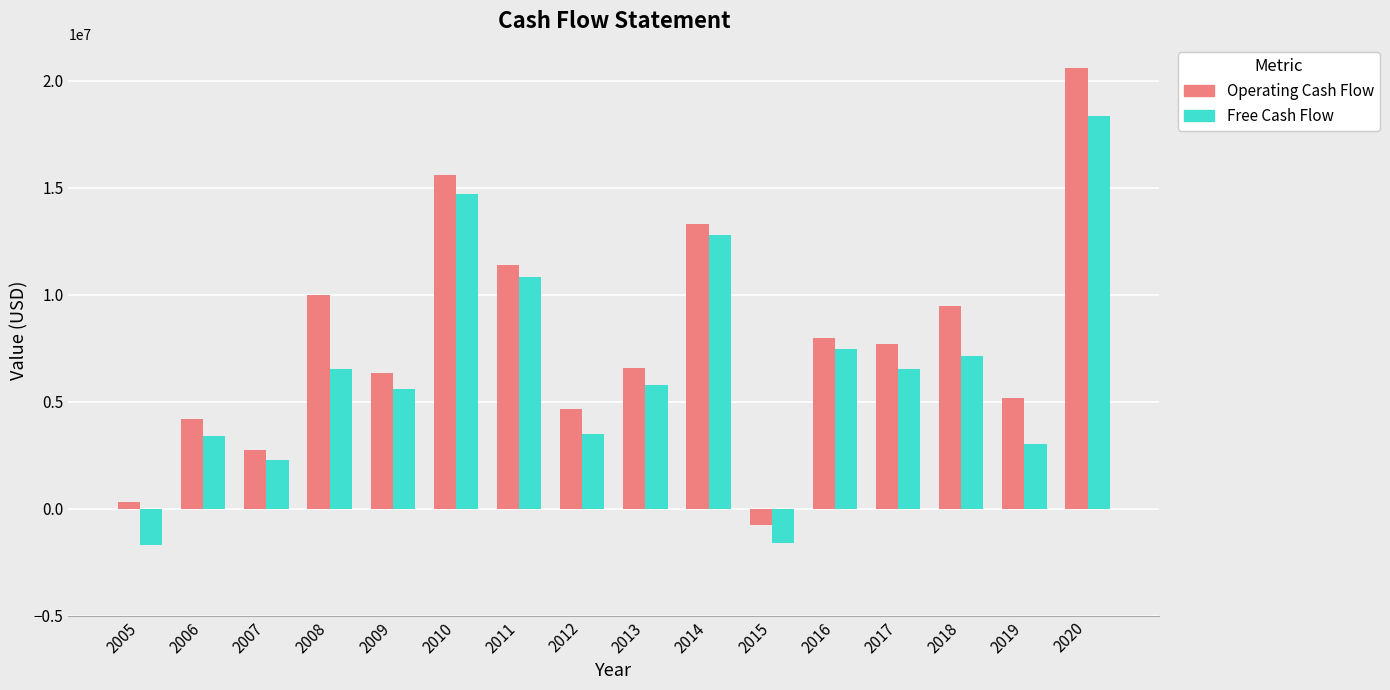

Which series has the largest total across all categories?

Operating Cash Flow